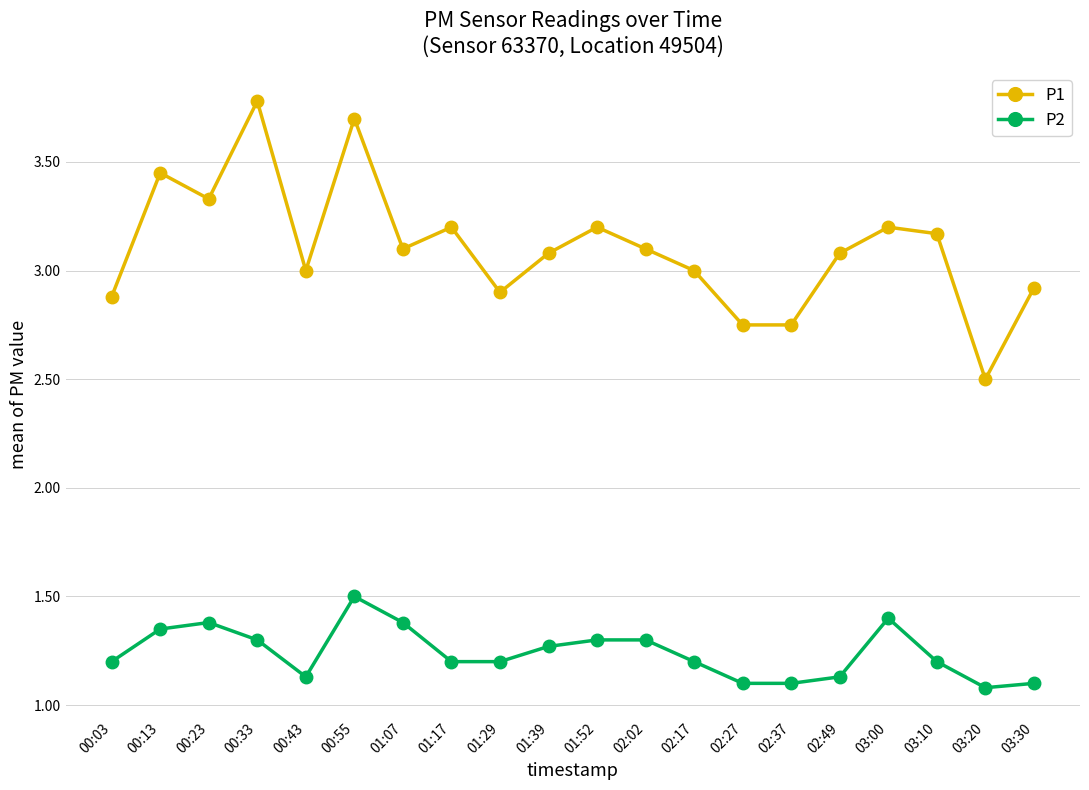

What is the highest value of the P1 series?

3.8